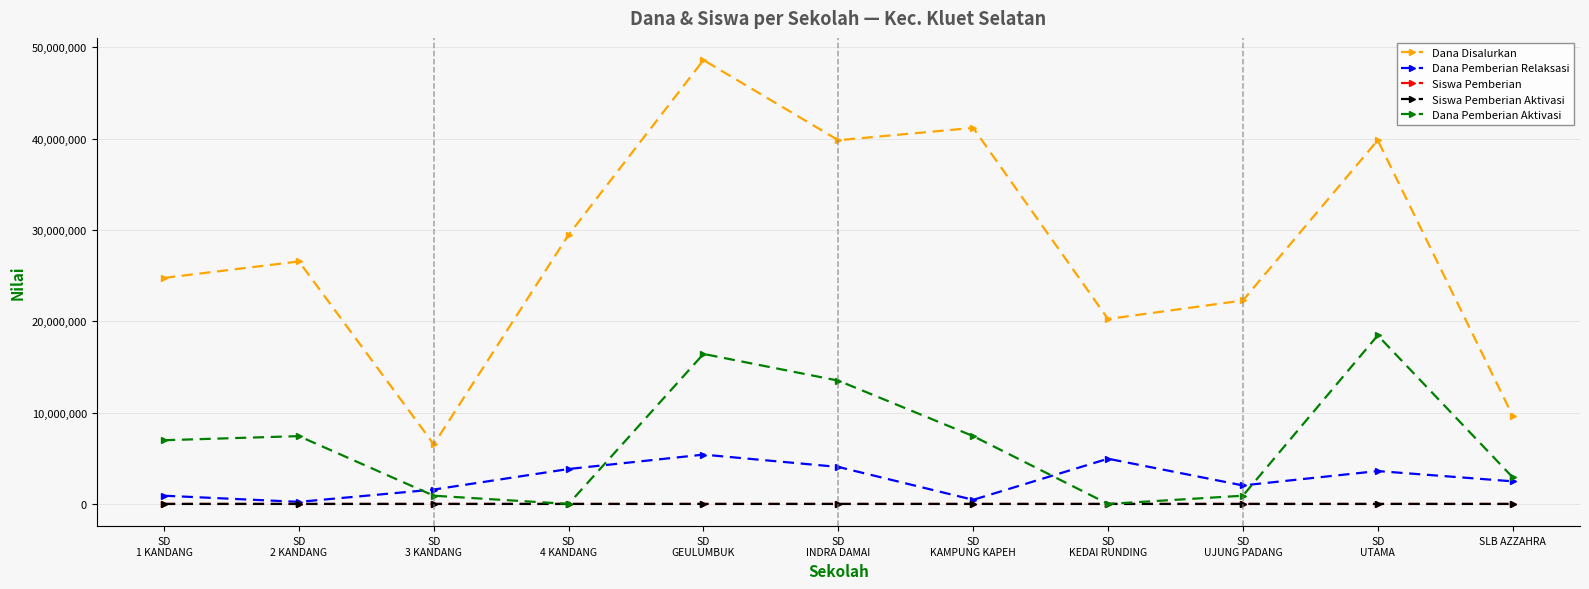

What is the label of the 1st point from the right?

SLB AZZAHRA